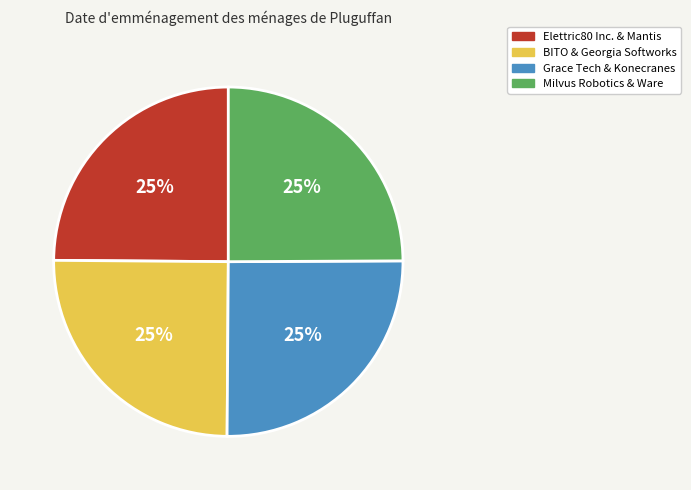

Approximately how many times larger is the value at Grace Tech & Konecranes compared to BITO & Georgia Softworks?

1.0